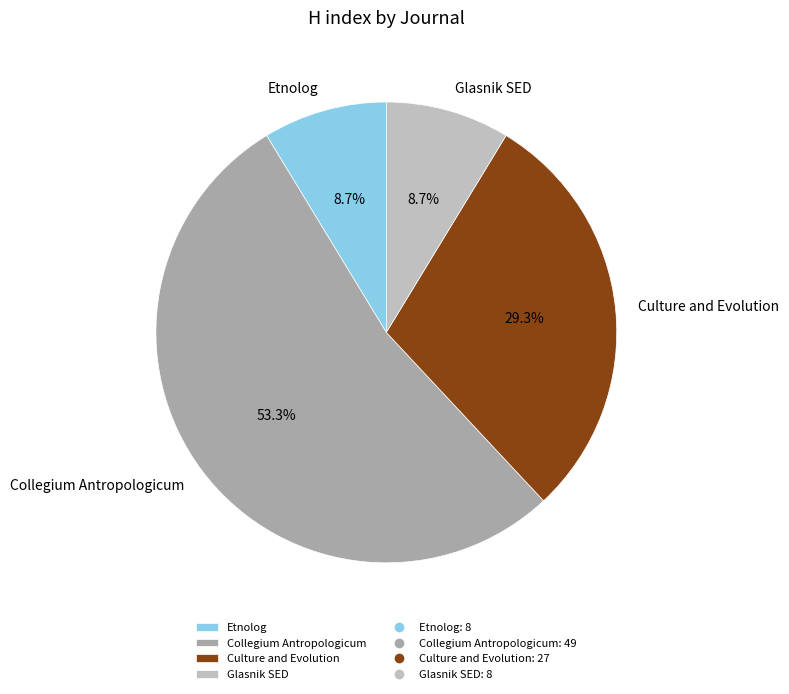

Approximately how many times larger is the value at Culture and Evolution compared to Etnolog?

3.4